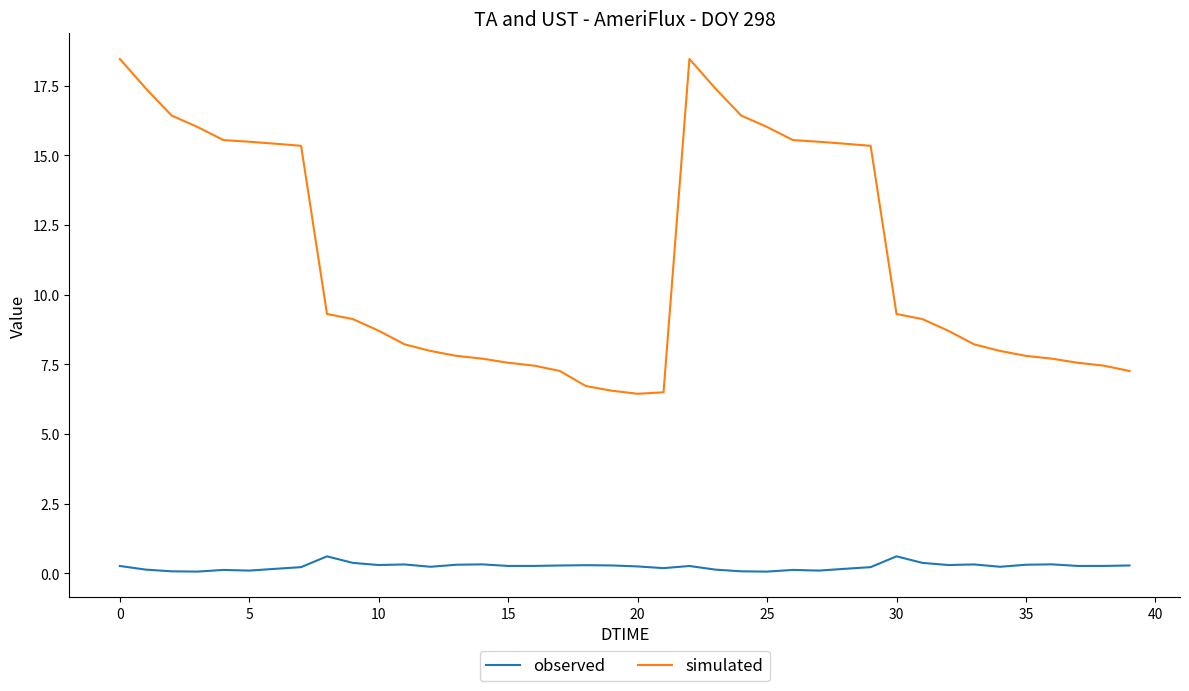

What are all the series names shown in the legend?

observed, simulated